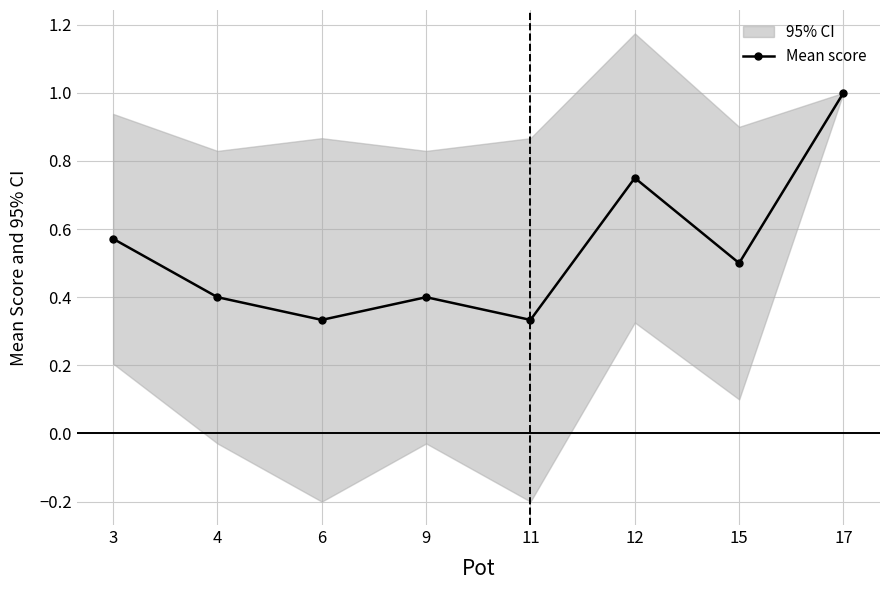

True or false: the data shows 0.5 at 9.

False